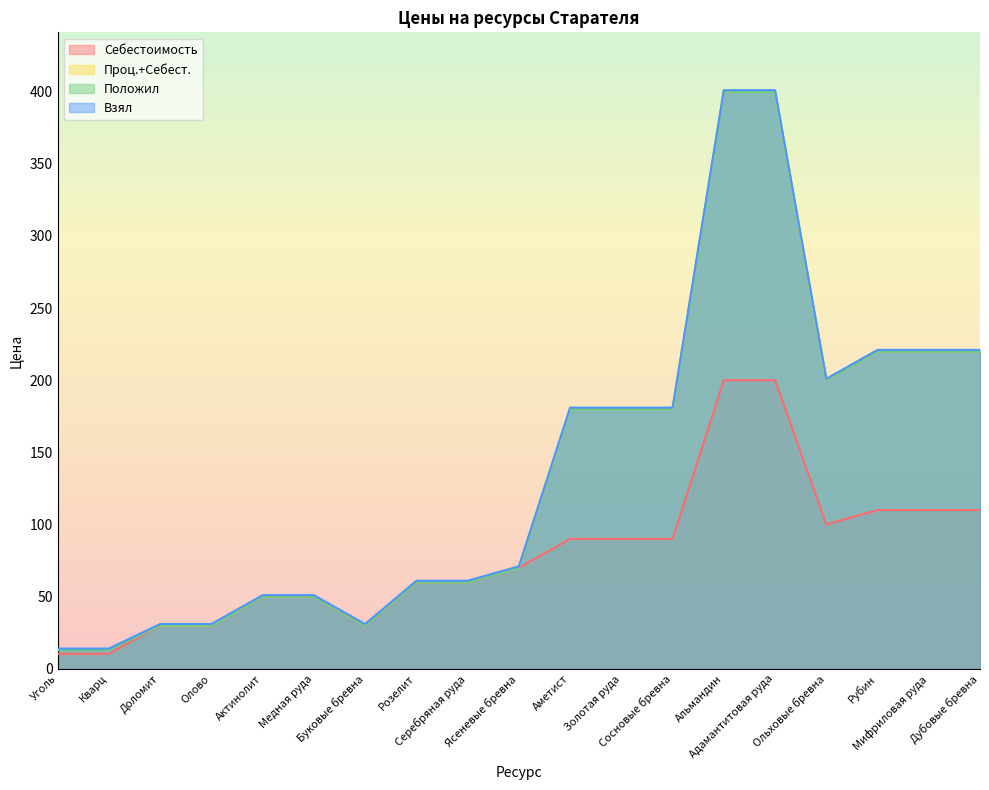

How many series are shown in this chart?

4